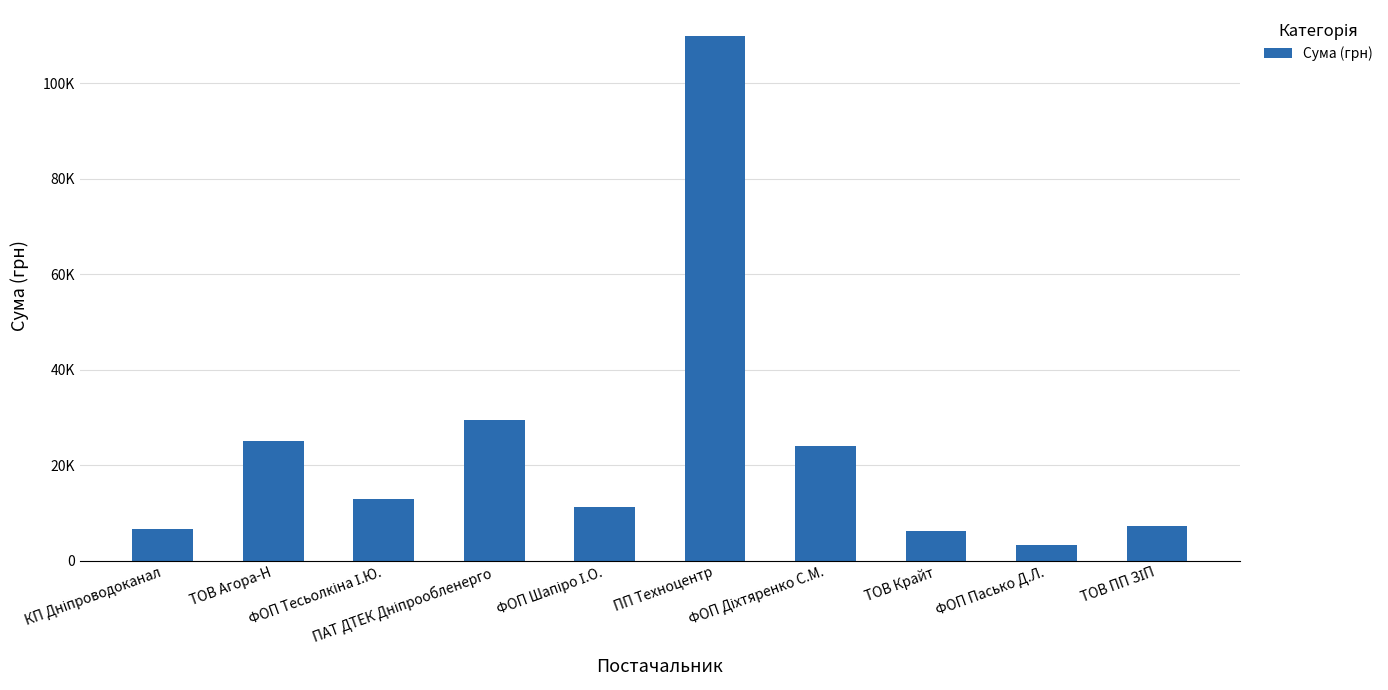

Approximately how many times larger is the value at ТОВ ПП ЗІП compared to ПП Техноцентр?

0.1